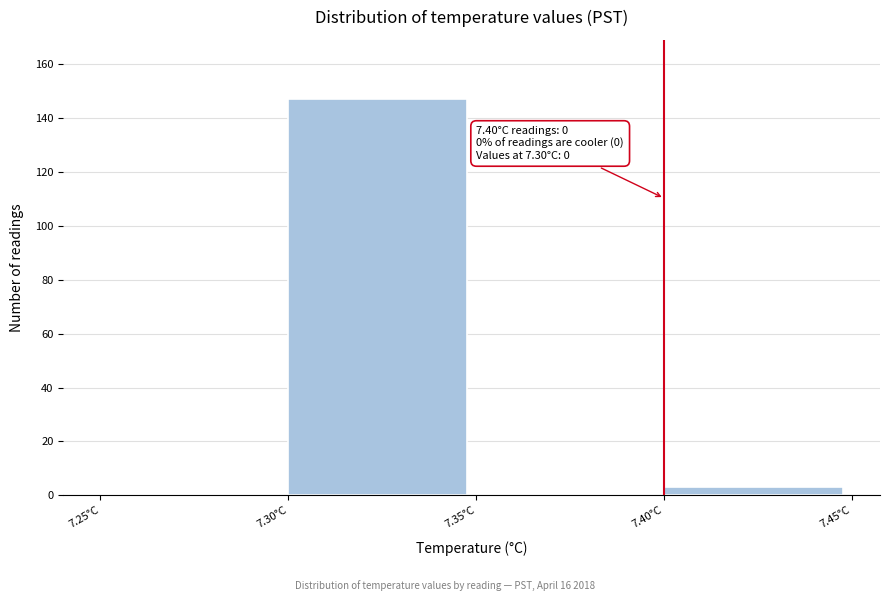

Over which range of the x-axis is the bar tallest?

7.30 to 7.35